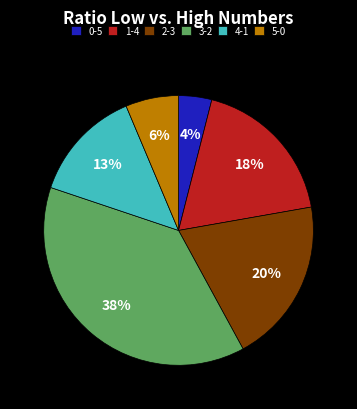

How many segments does this pie chart have?

6